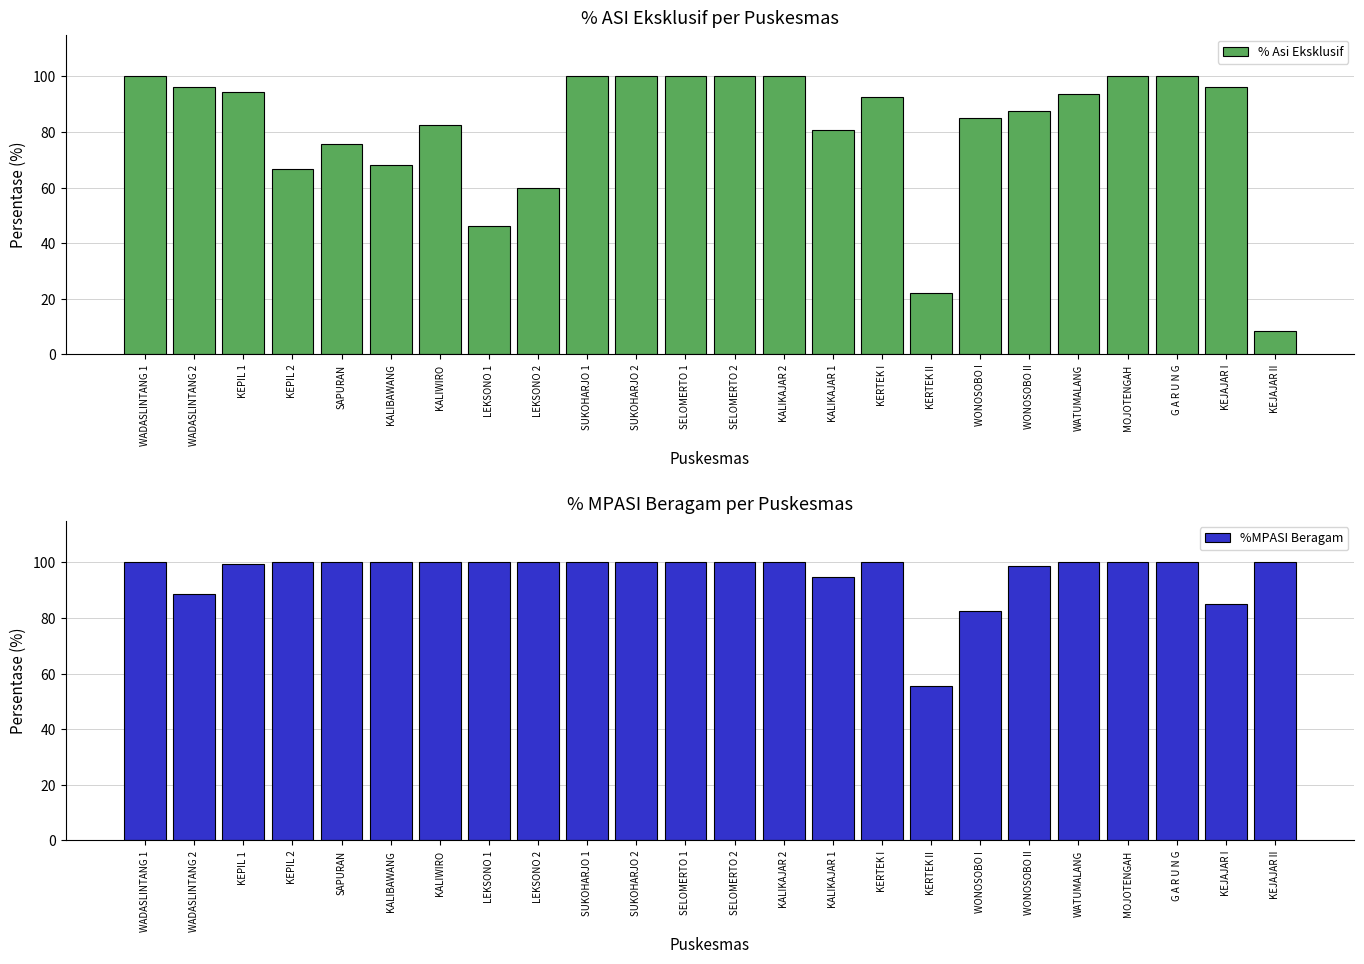

Which series changed the most between WATUMALANG and G A R U N G?

% Asi Eksklusif